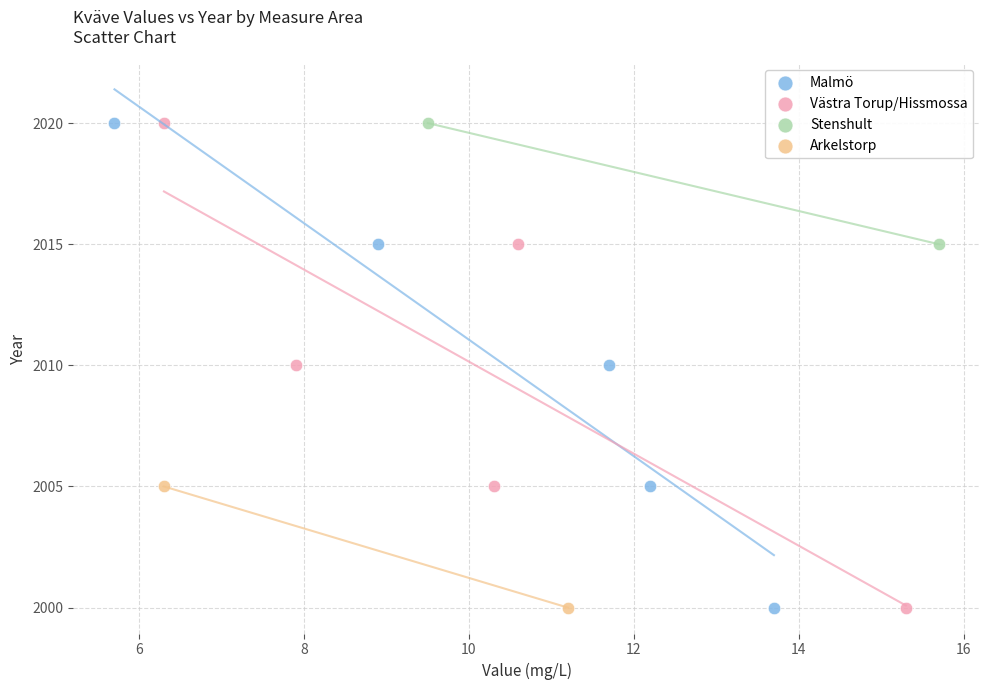

What are all the series names shown in the legend?

Malmö, Västra Torup/Hissmossa, Stenshult, Arkelstorp